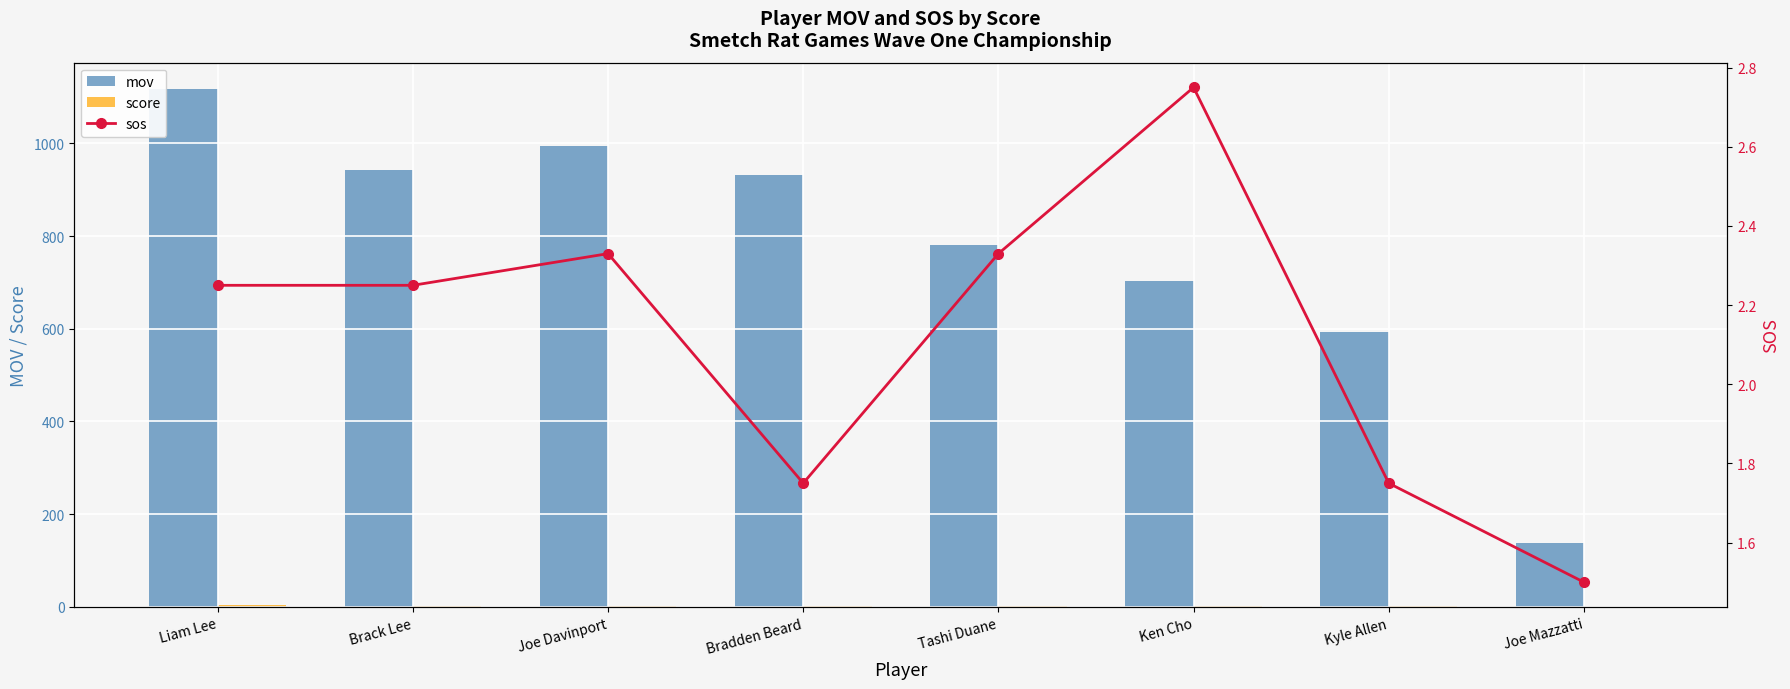

Which series has the widest spread of values?

mov